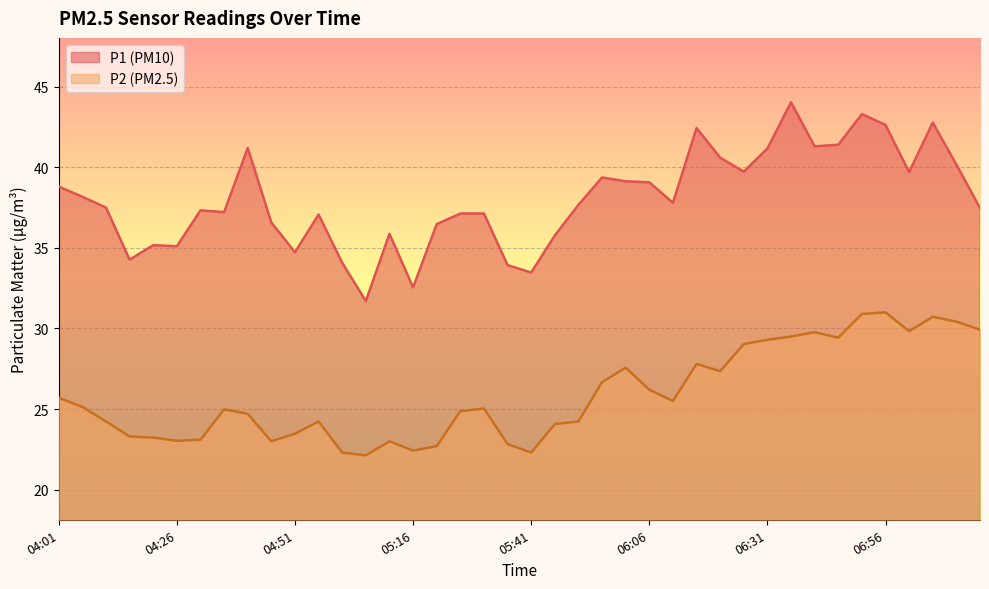

List the series in order of their overall mean, lowest first.

P2 (PM2.5), P1 (PM10)